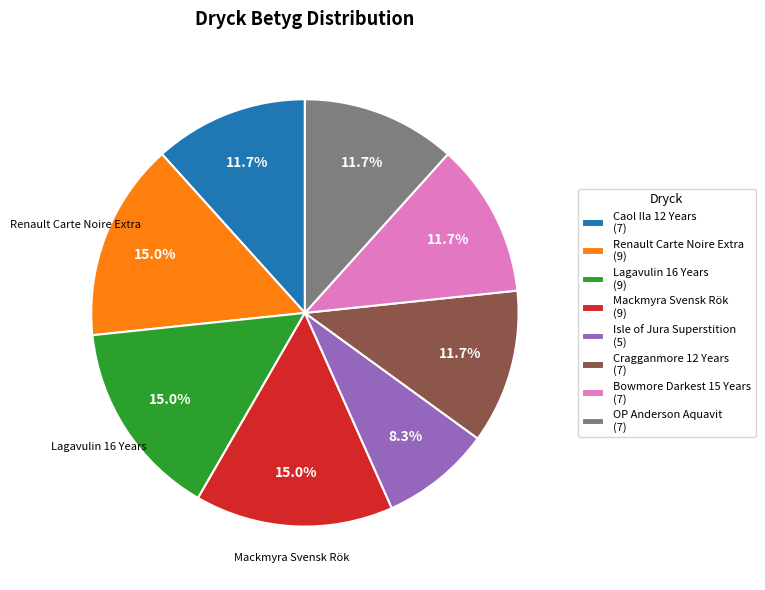

What is the smallest slice in the pie chart?

Isle of Jura Superstition